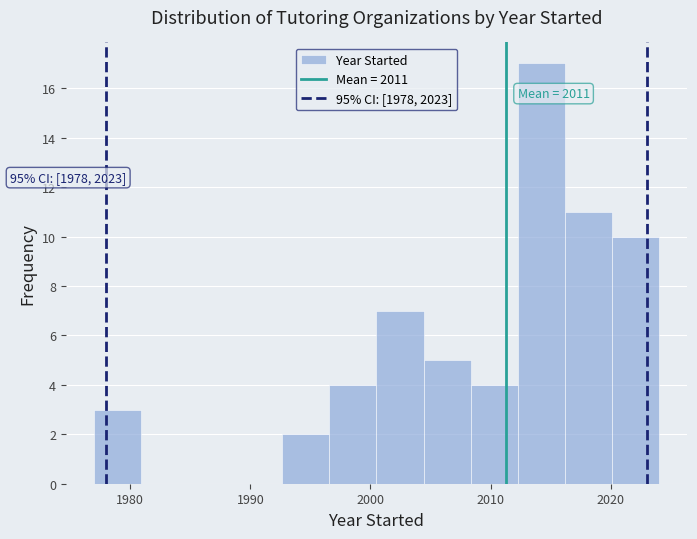

Around what value on the x-axis is the tallest bar? Give the approximate position of its centre, as read against the axis.

2014